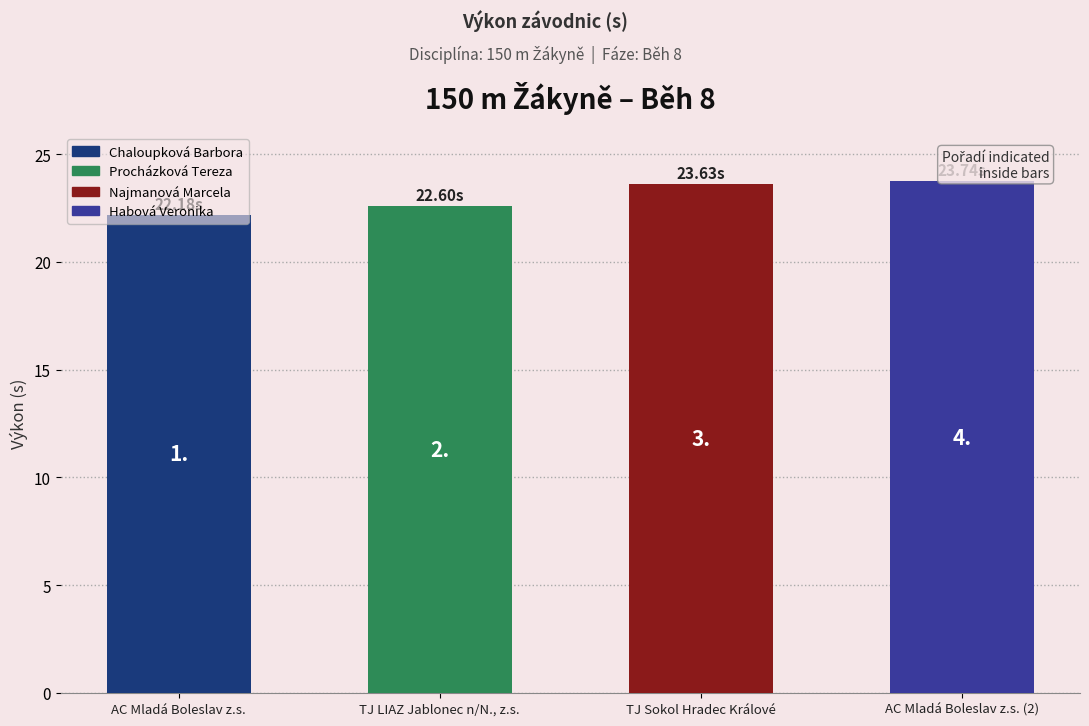

List the labels in order of value, largest first.

AC Mladá Boleslav z.s. (2), TJ Sokol Hradec Králové, TJ LIAZ Jablonec n/N., z.s., AC Mladá Boleslav z.s.